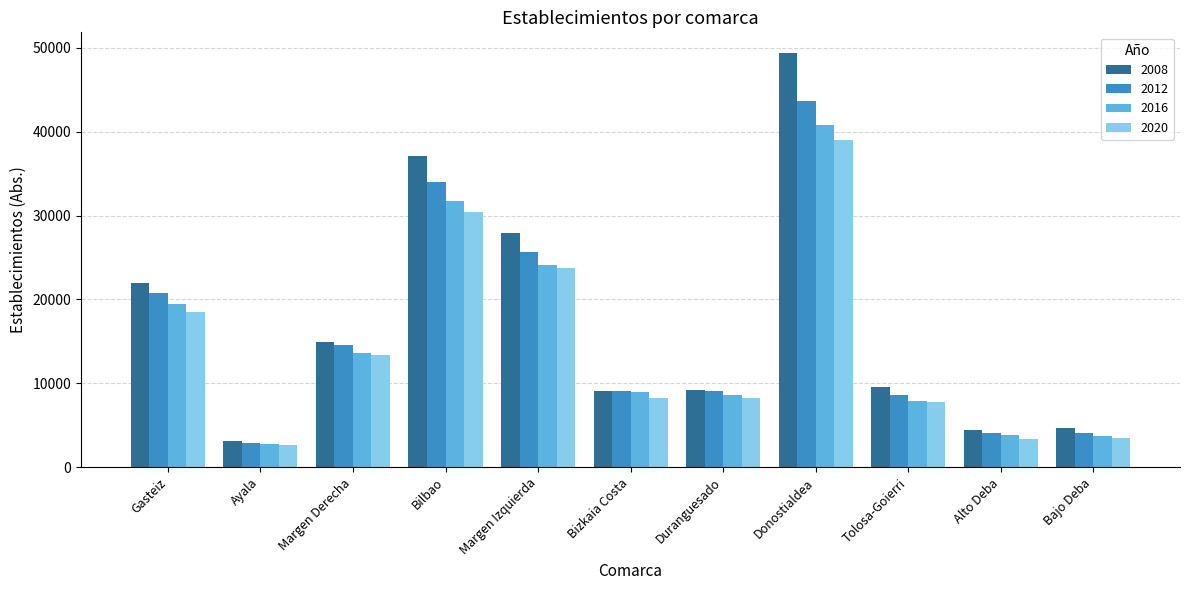

What is the label of the 3rd bar from the left?

Margen Derecha